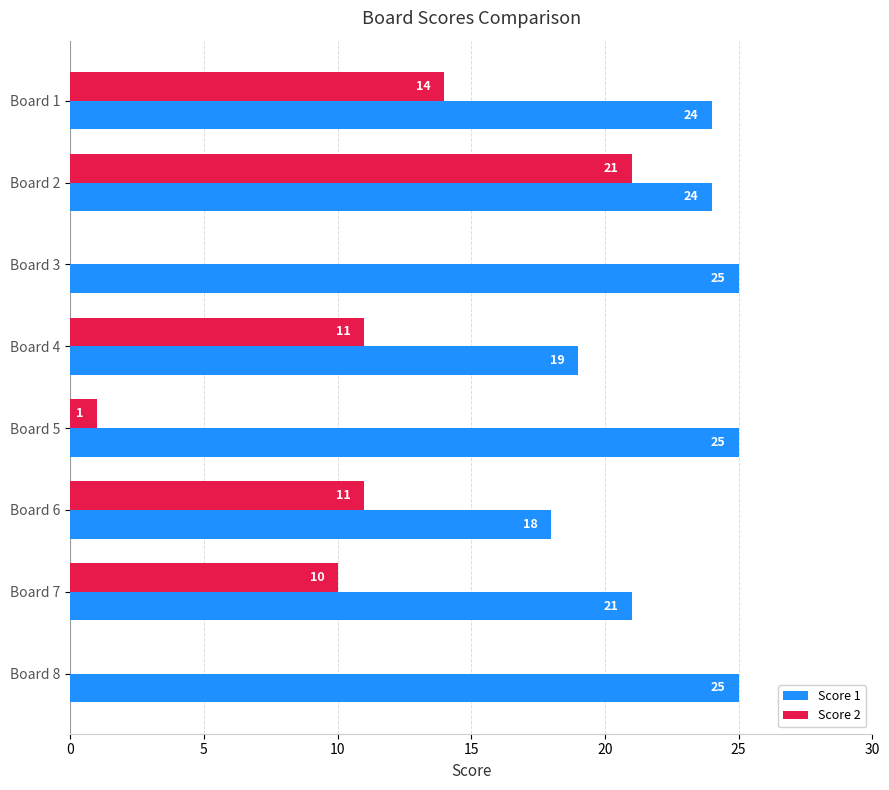

Is the value of Score 2 at Board 6 greater than the value of Score 1 at Board 4?

No